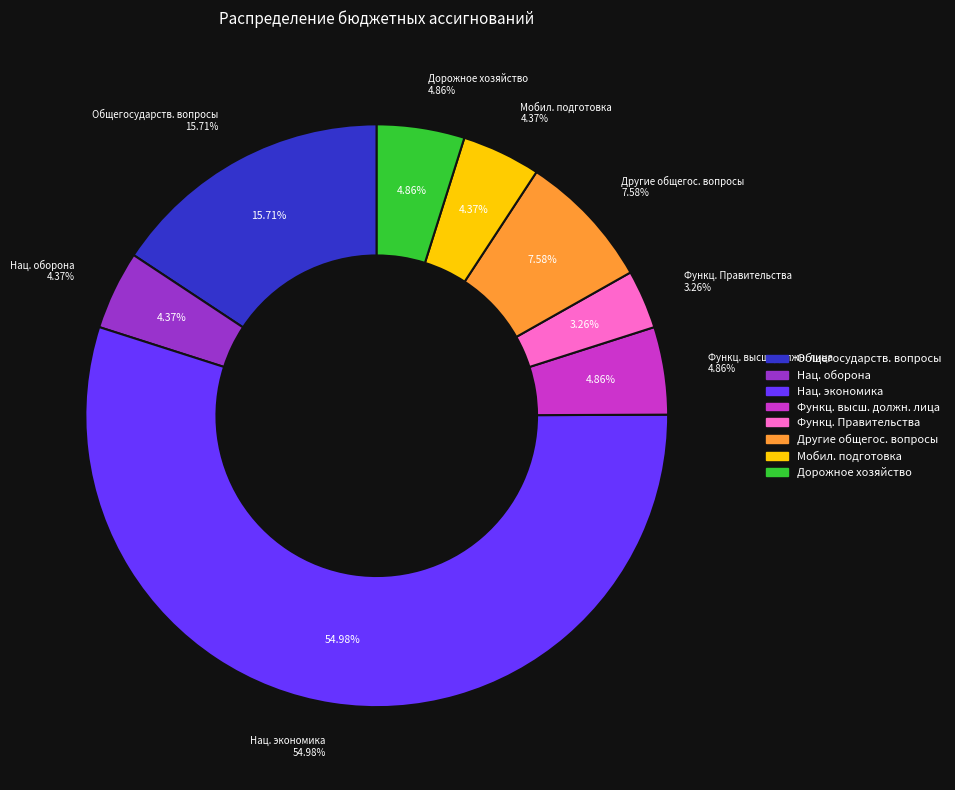

True or false: Функционирование высшего должностного лица accounts for 1% of the total.

False